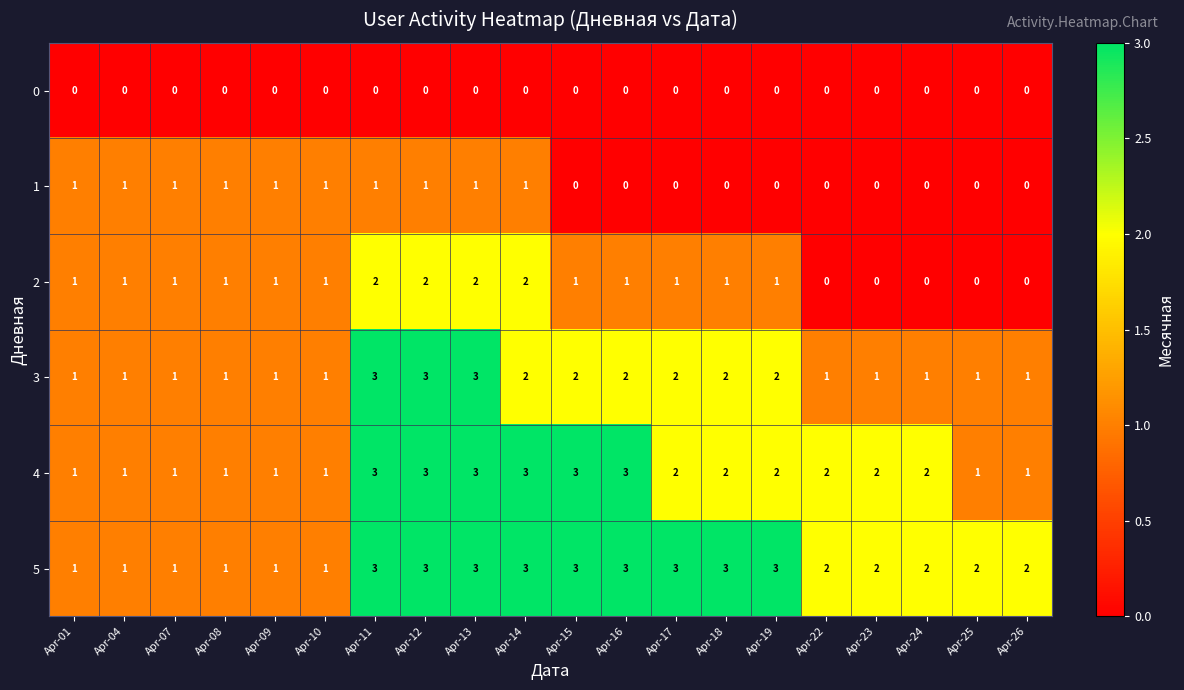

Which series has the largest total across all categories?

5